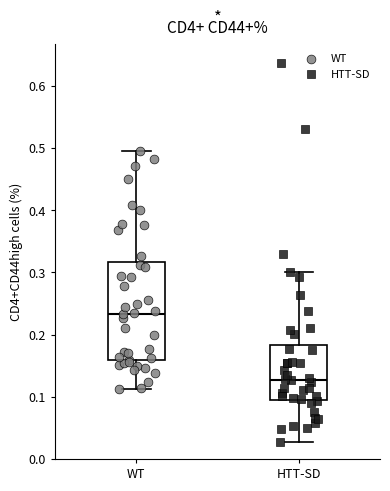

Comparing the boxes themselves (not the whiskers), which one is the tallest?

WT